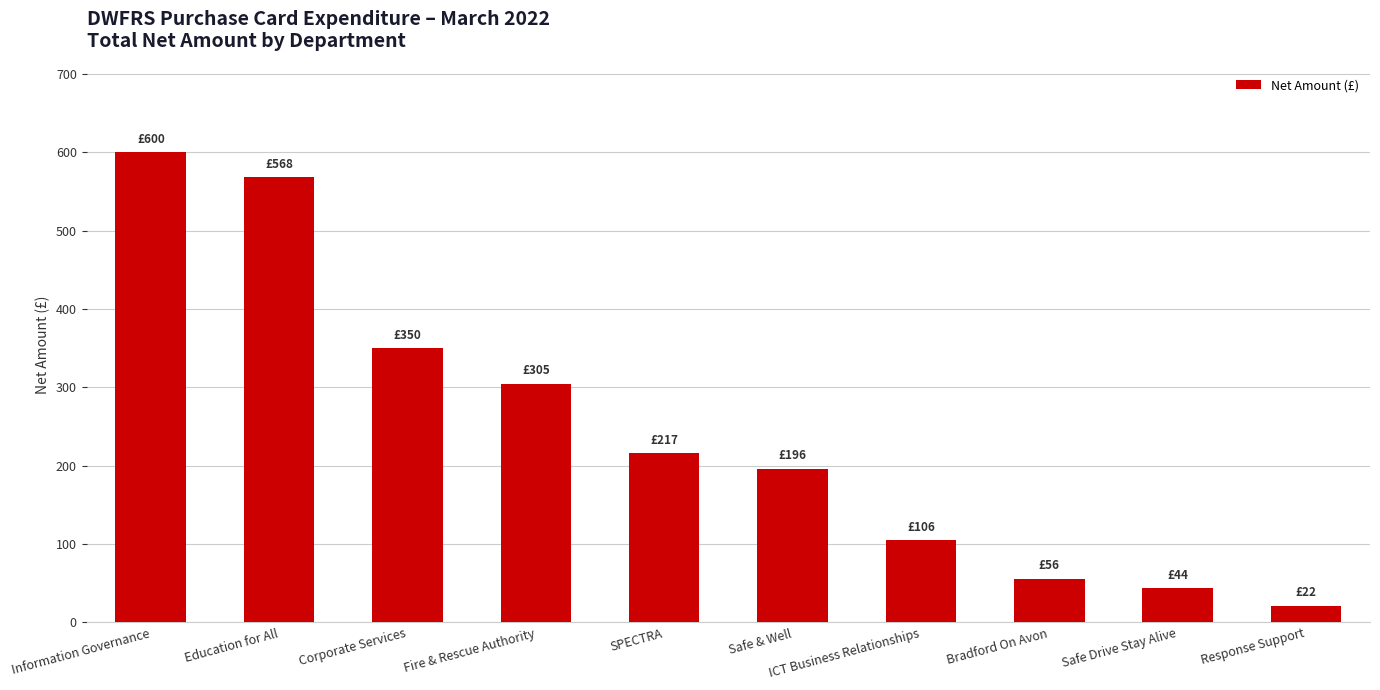

The chart shows a value of 232.4 at Corporate Services. True or false?

False